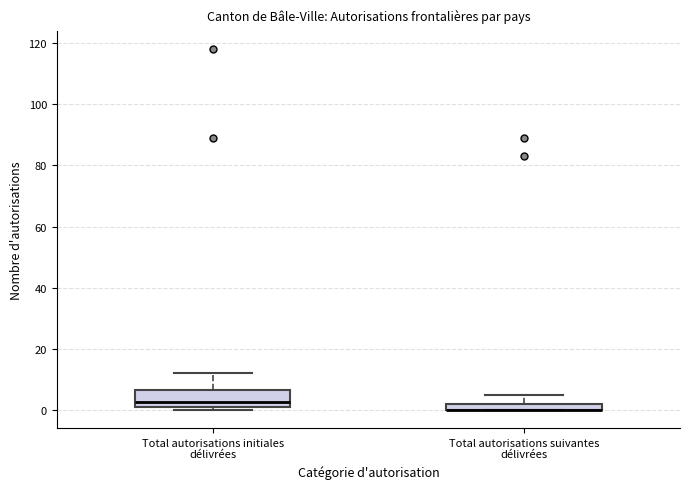

Comparing the boxes themselves (not the whiskers), which one is the tallest?

Total autorisations initiales délivrées